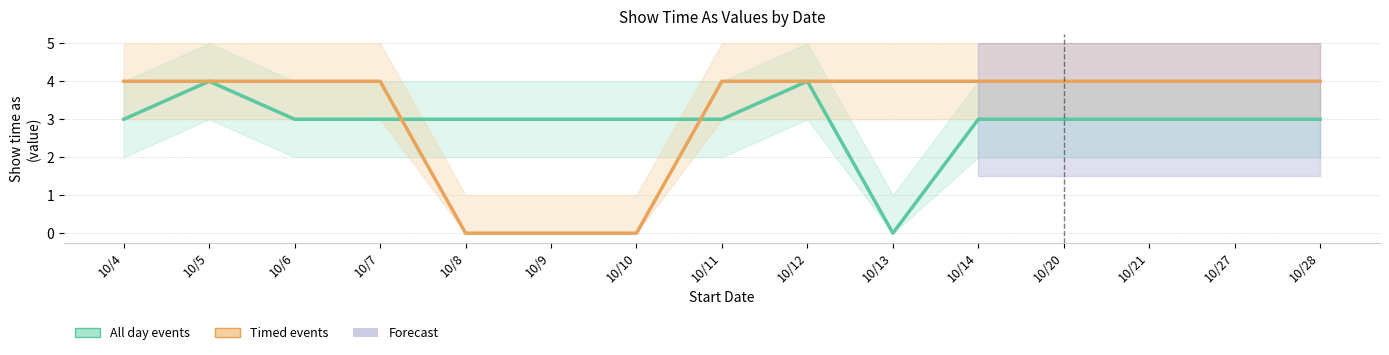

What is the sum of all All day events values?

44